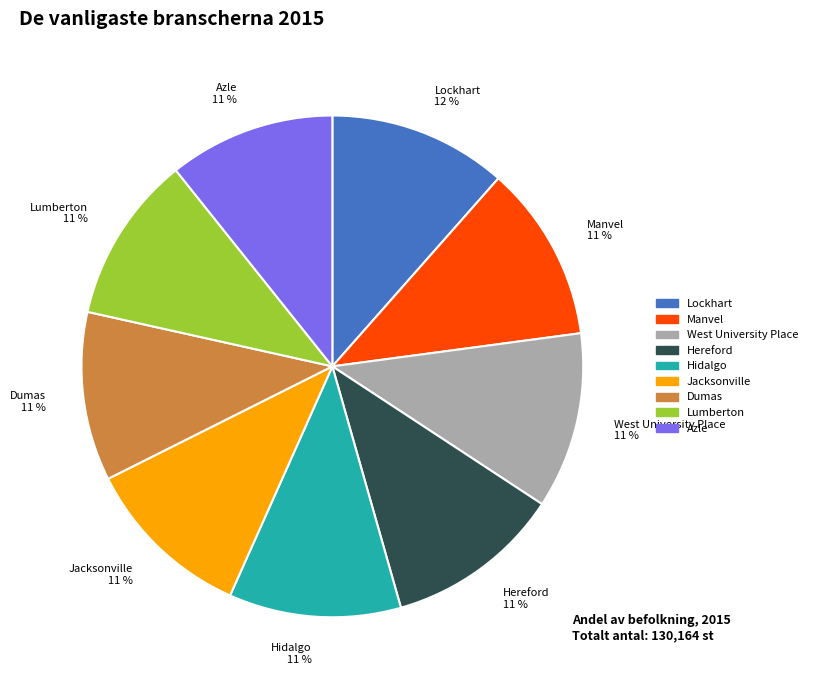

Count the number of slices in the pie.

9